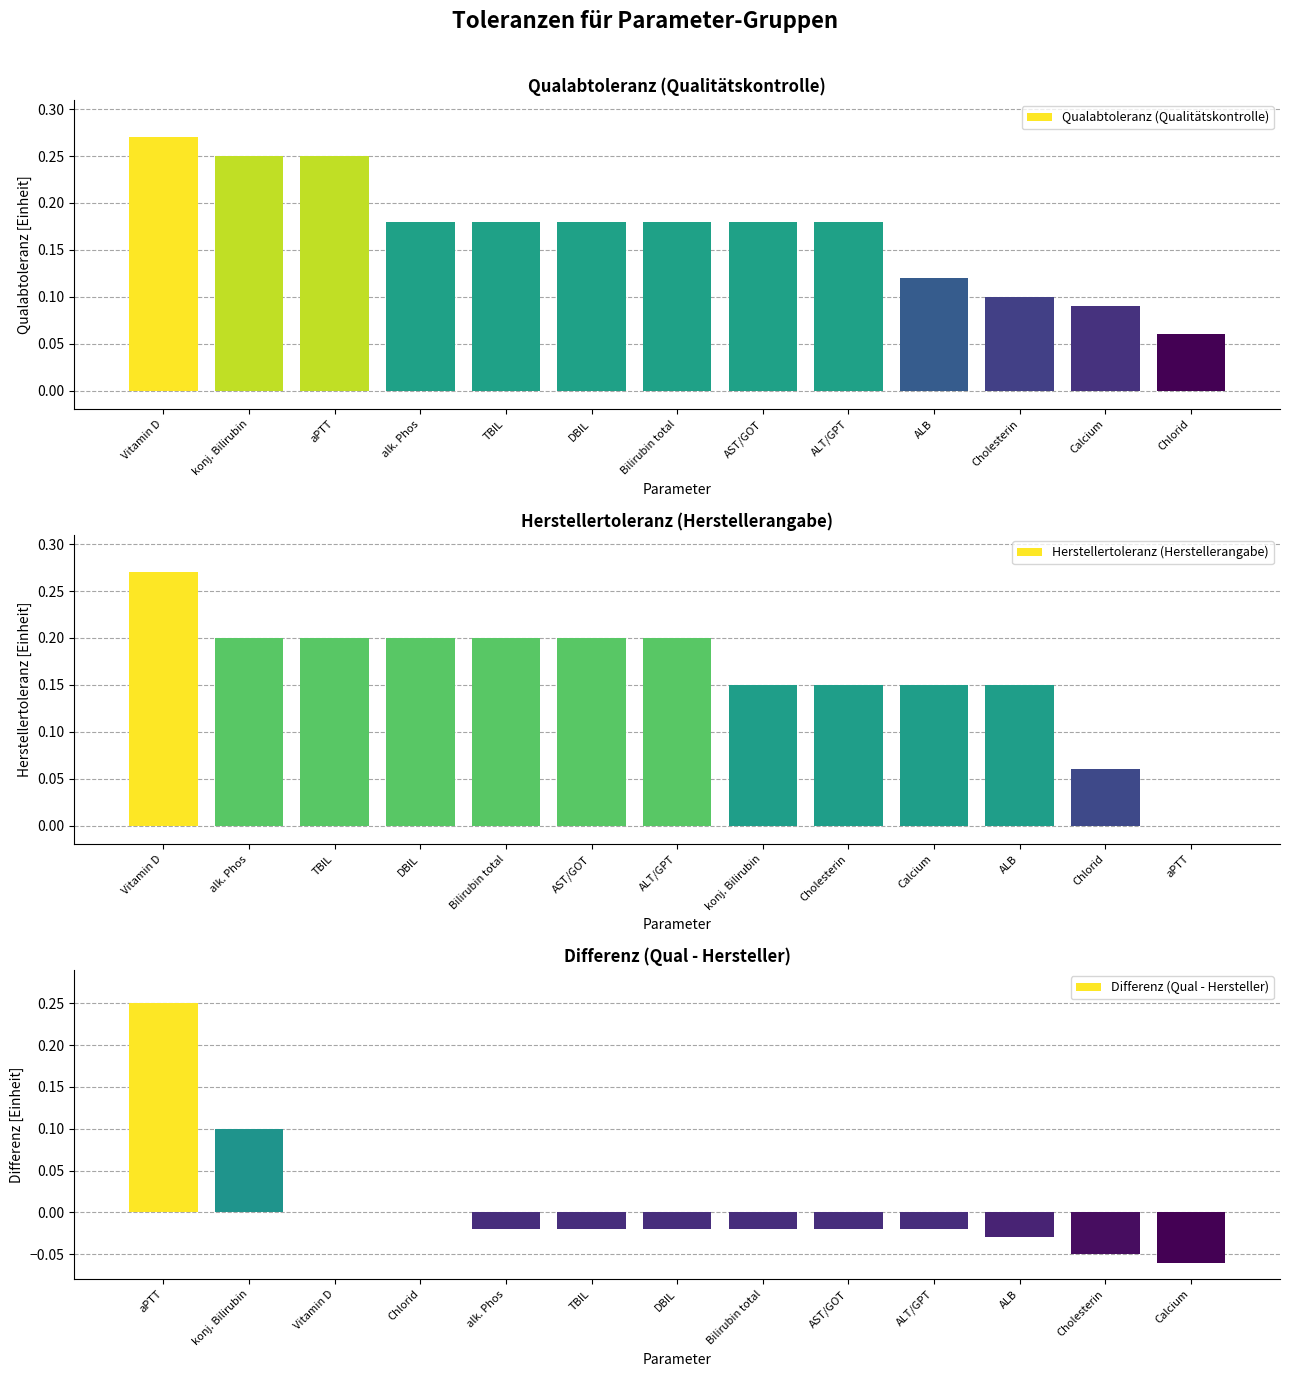

Does the chart contain stacked bars?

No